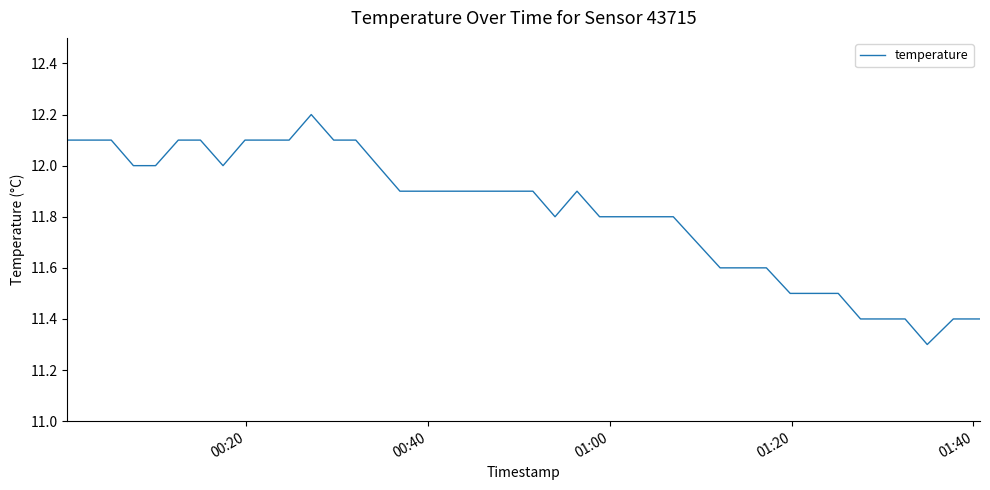

What is the smallest value displayed?

11.3